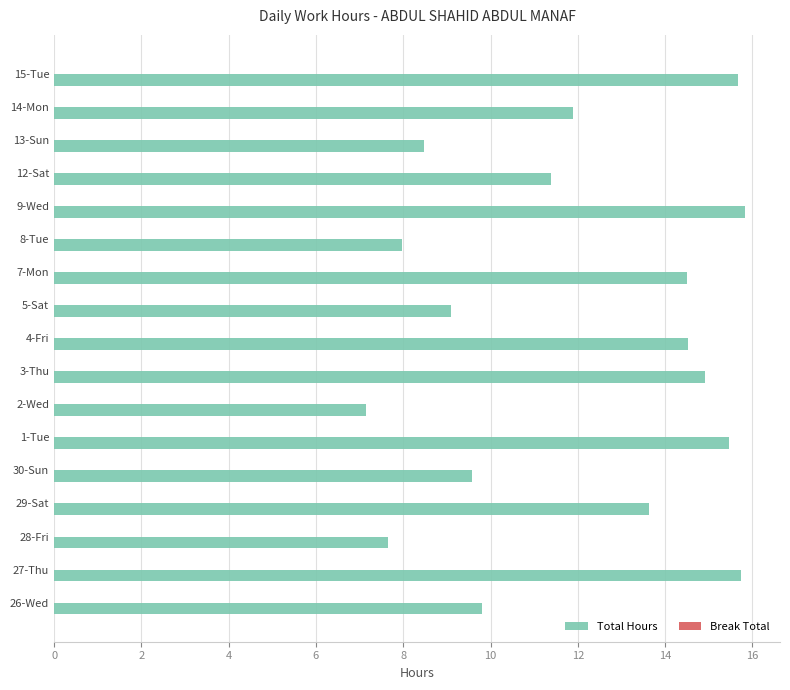

What is the change in value from 4-Fri to 14-Mon?

-2.6